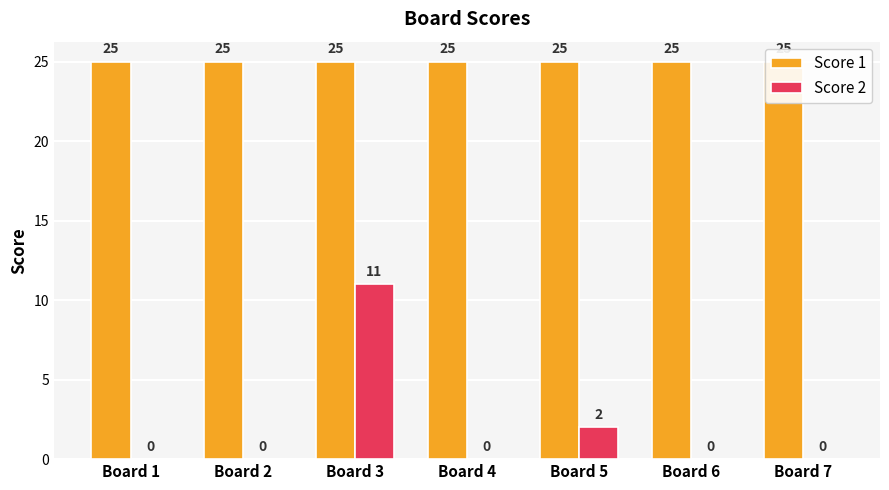

What is the sum of the Score 1 values at Board 1 and Board 5?

50